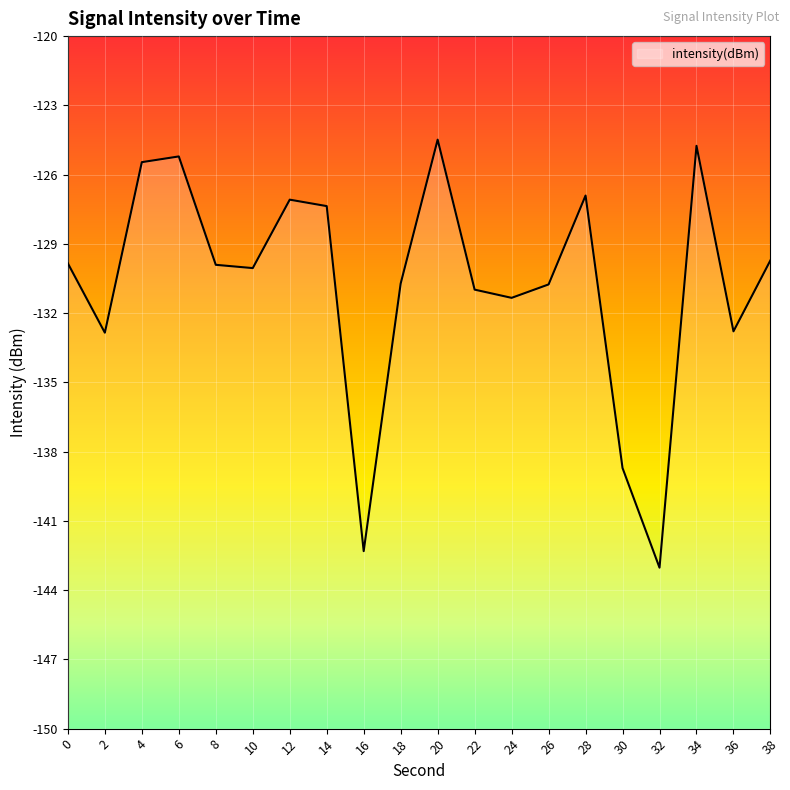

How many points are lower than both their immediate neighbors (excluding endpoints)?

6